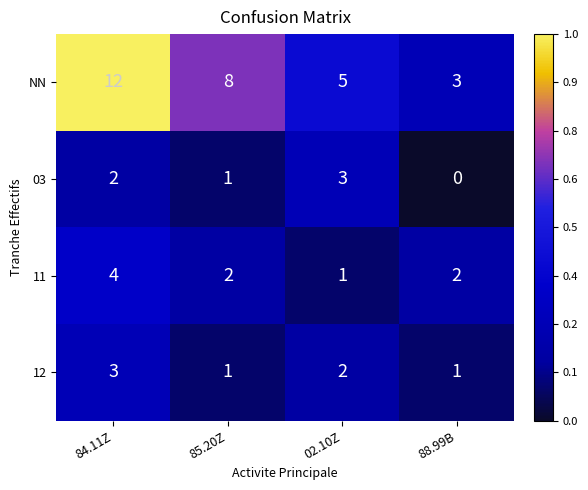

At how many categories does at least one series exceed 0?

4